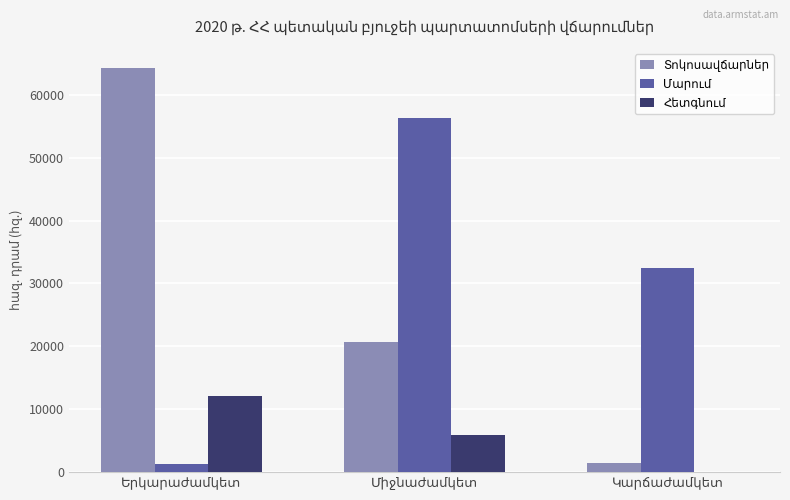

Count the number of categories in the chart.

3